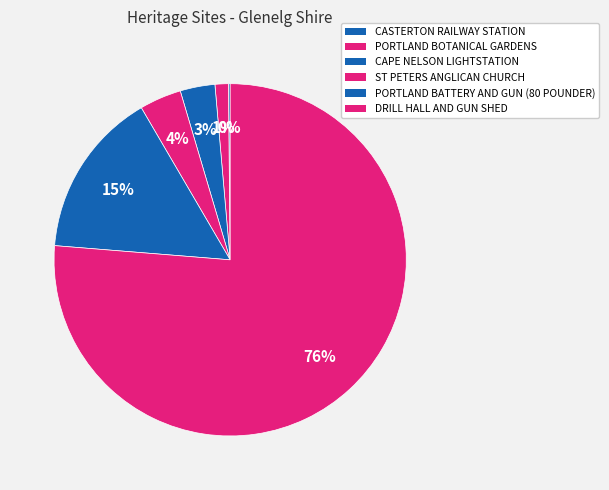

True or false: PORTLAND BOTANICAL GARDENS accounts for 1% of the total.

True